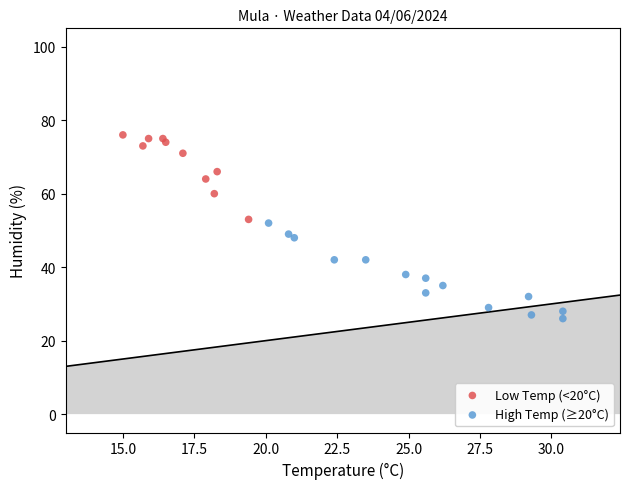

Which series reaches the maximum Y coordinate?

Low Temp (<20°C)